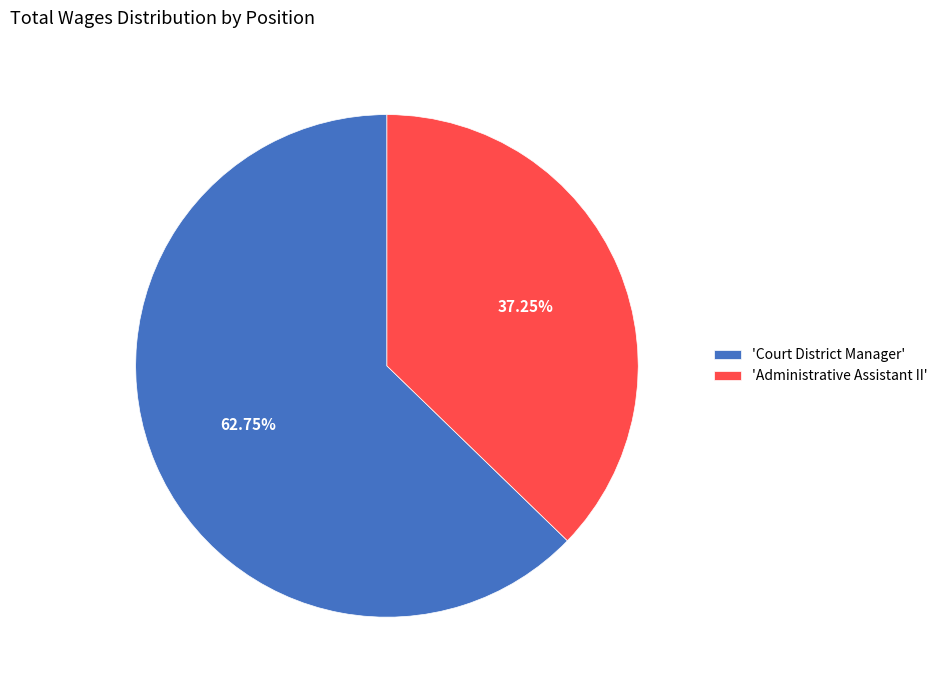

Combined, do 'Administrative Assistant II' and 'Court District Manager' account for over 50%?

Yes